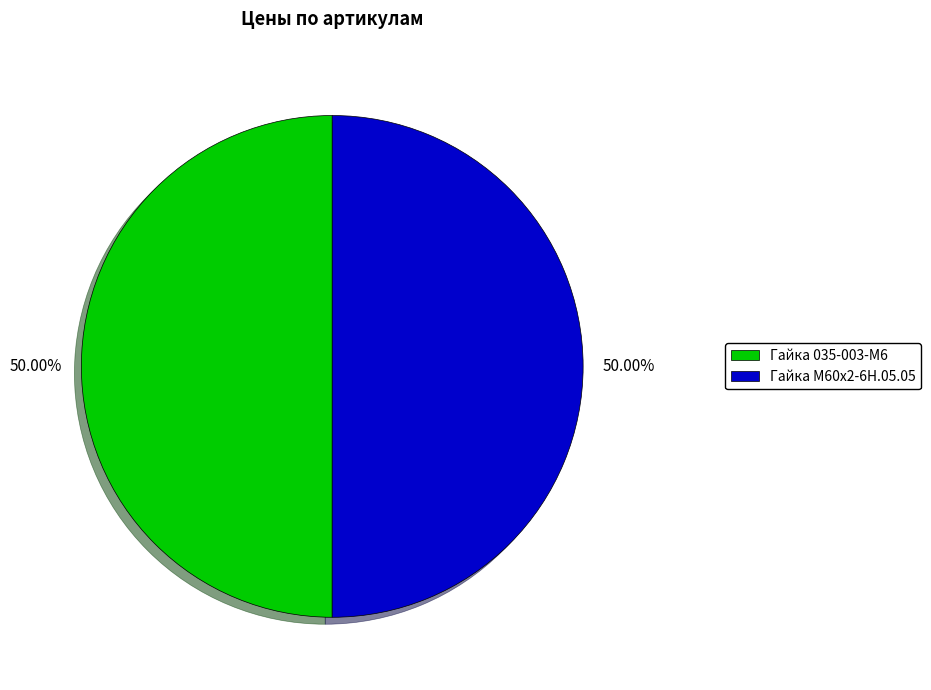

What is the ratio of the value at Гайка М60х2-6Н.05.05 to the value at Гайка 035-003-М6?

1.0